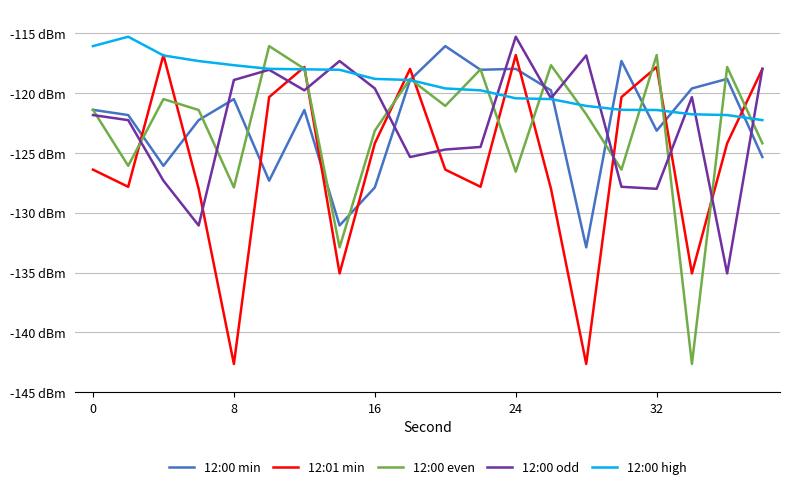

True or false: 12:00 even and 12:00 high cross at least once.

True